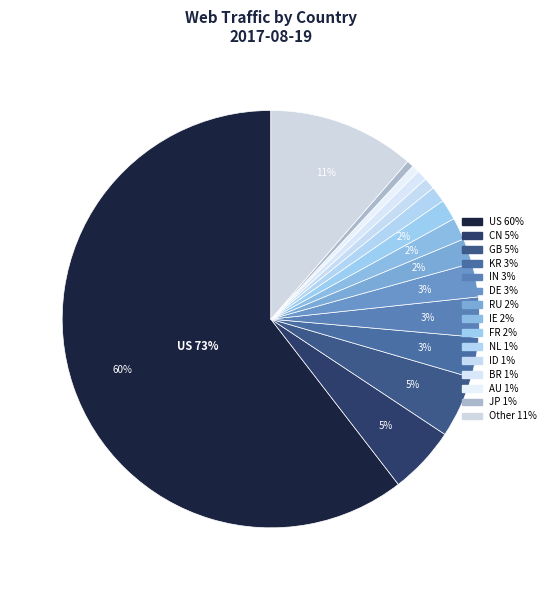

Is it true that IN is 1% of the pie?

False